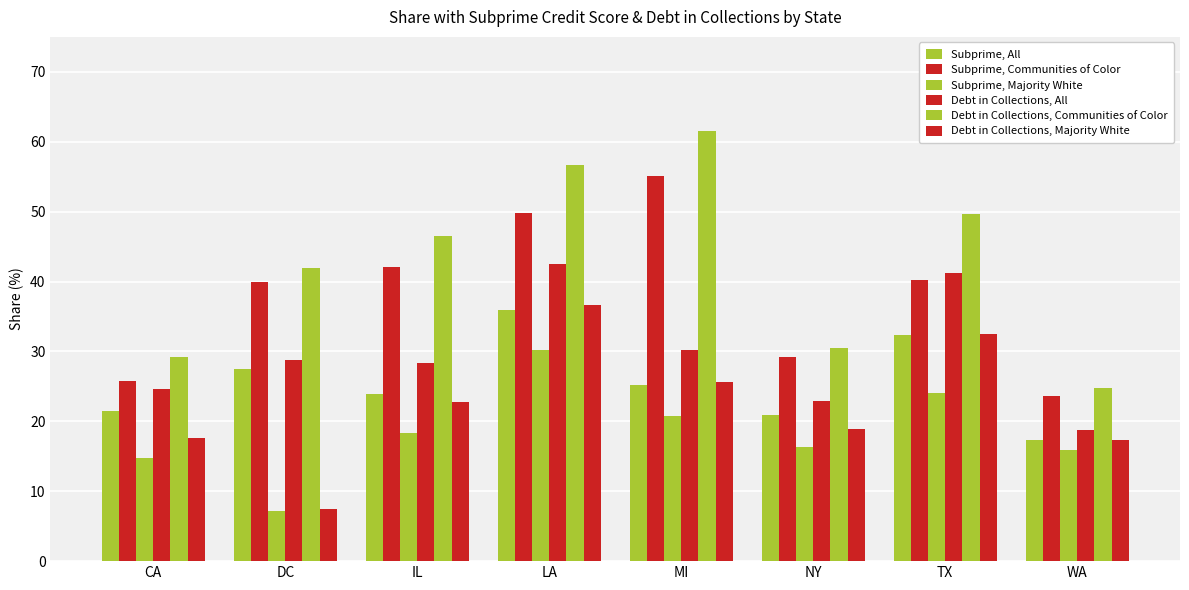

Reading right to left, list all the values displayed in this chart.

Subprime, All: WA=17.3	TX=32.3	NY=20.8	MI=25.1	LA=35.9	IL=23.9	DC=27.5	CA=21.4
Subprime, Communities of Color: WA=23.6	TX=40.3	NY=29.2	MI=55.2	LA=49.8	IL=42.1	DC=40.0	CA=25.8
Subprime, Majority White: WA=15.8	TX=24.1	NY=16.4	MI=20.8	LA=30.2	IL=18.3	DC=7.1	CA=14.7
Debt in Collections, All: WA=18.8	TX=41.2	NY=22.9	MI=30.2	LA=42.5	IL=28.4	DC=28.7	CA=24.6
Debt in Collections, Communities of Color: WA=24.7	TX=49.7	NY=30.5	MI=61.6	LA=56.6	IL=46.6	DC=41.9	CA=29.2
Debt in Collections, Majority White: WA=17.4	TX=32.5	NY=18.9	MI=25.7	LA=36.6	IL=22.7	DC=7.5	CA=17.7